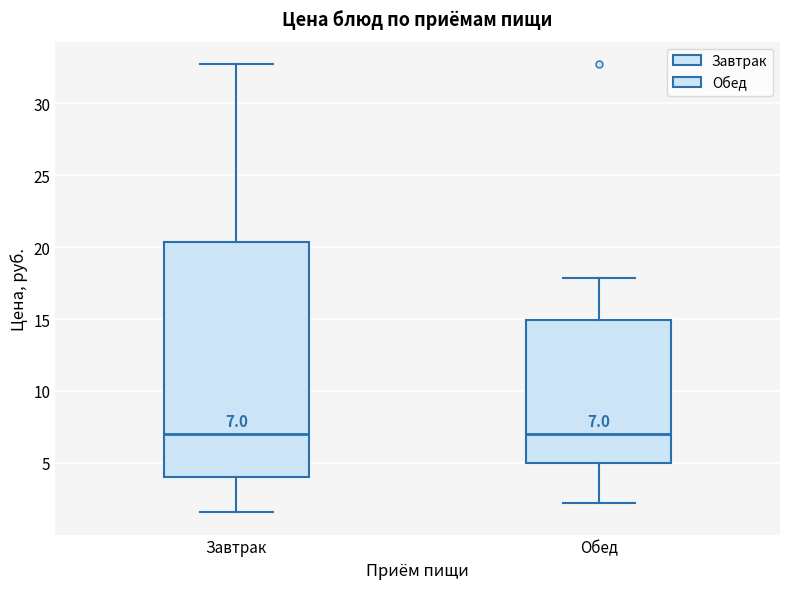

Comparing the boxes themselves (not the whiskers), which one is the tallest?

Завтрак